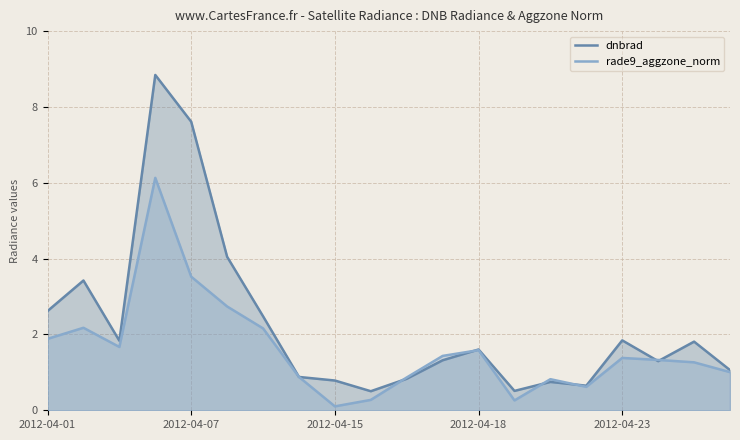

True or false: rade9_aggzone_norm and dnbrad cross at least once.

True